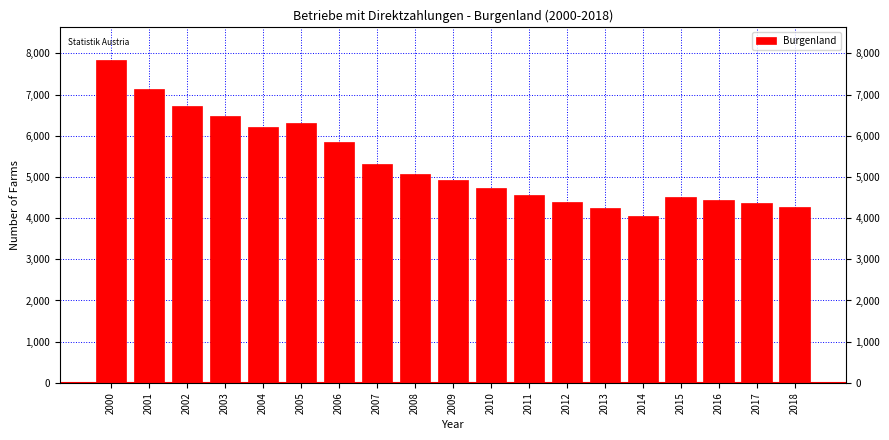

What is the value of the 12th bar from the left?

4552